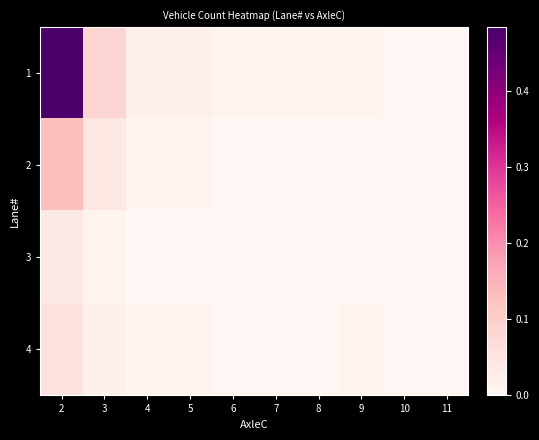

Which series has the widest spread of values?

1